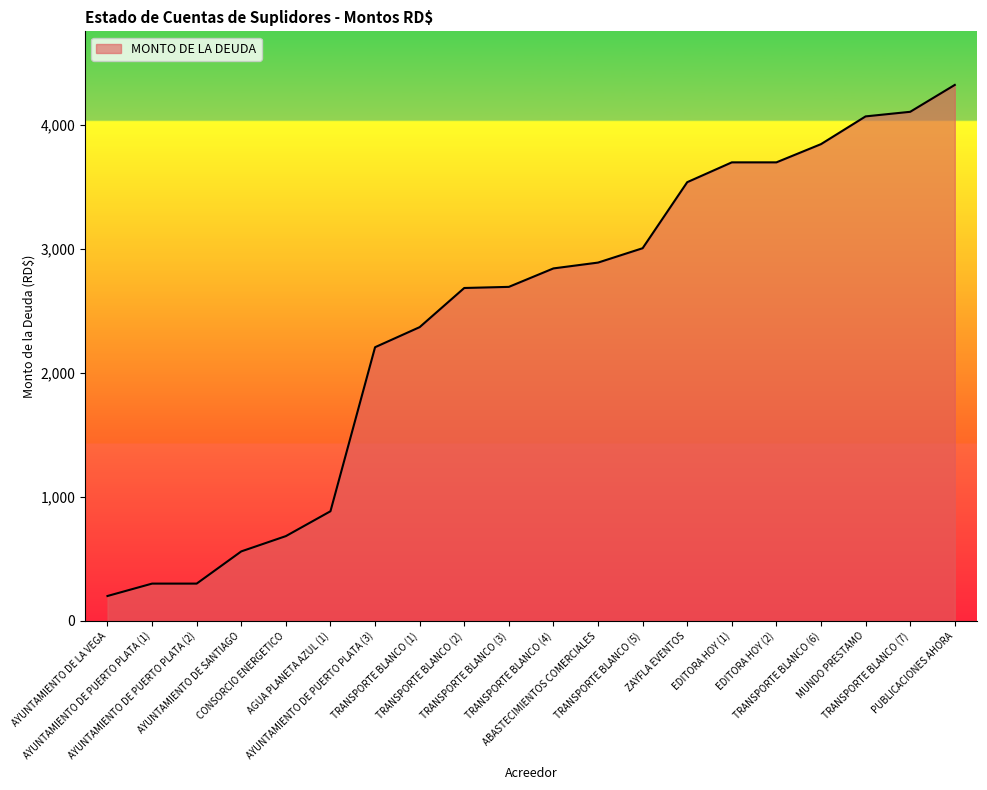

What position from the left is AYUNTAMIENTO DE SANTIAGO?

4